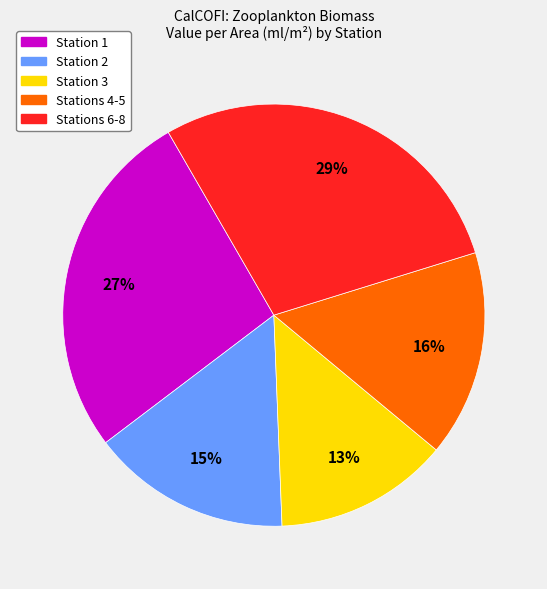

Is there a majority slice in this chart?

No